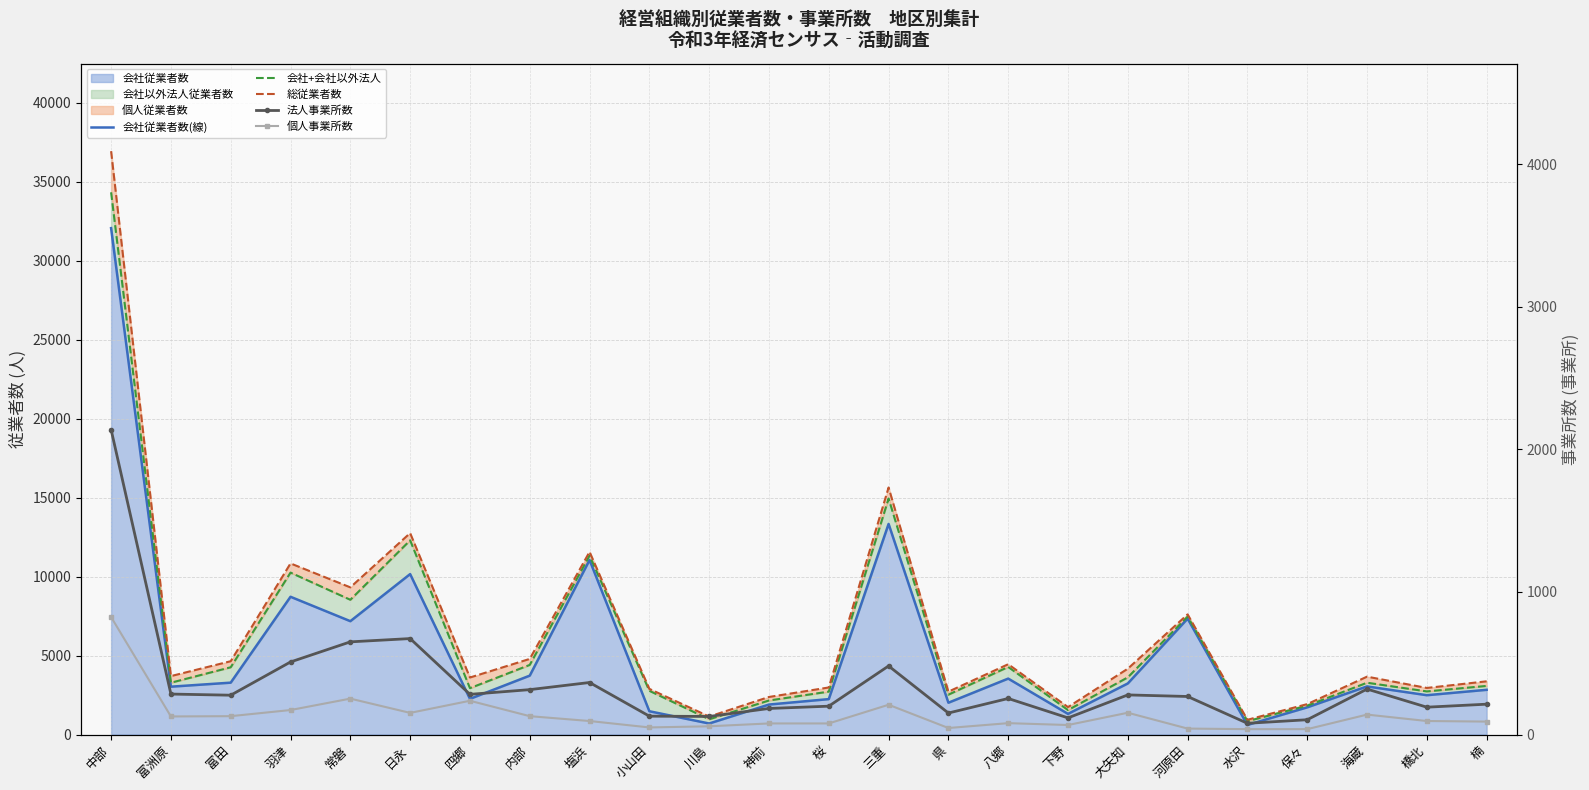

What is the average value of the 法人事業所数 series?

358